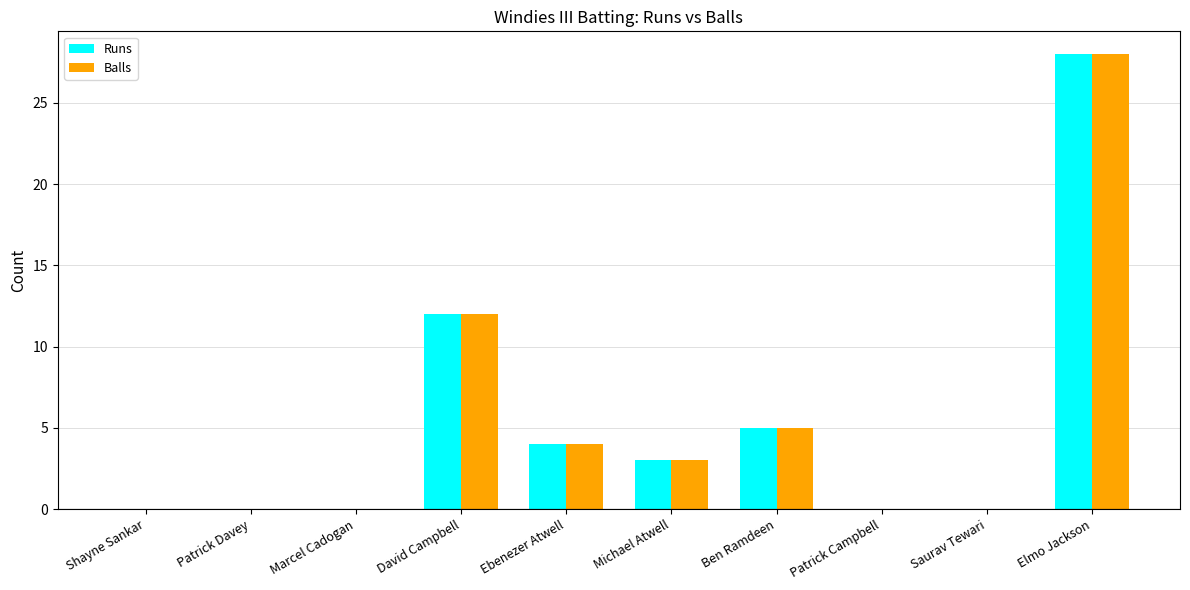

The Balls series shows 16 at Shayne Sankar. True or false?

False